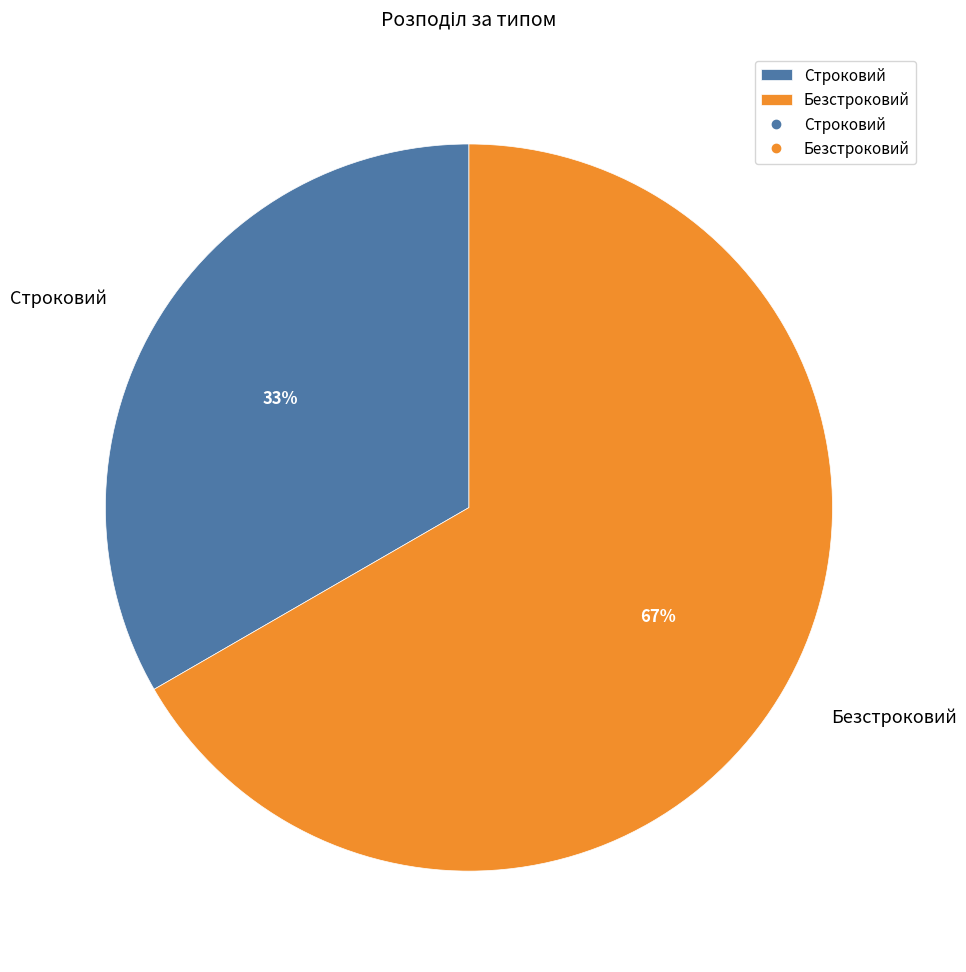

How many segments does this pie chart have?

2